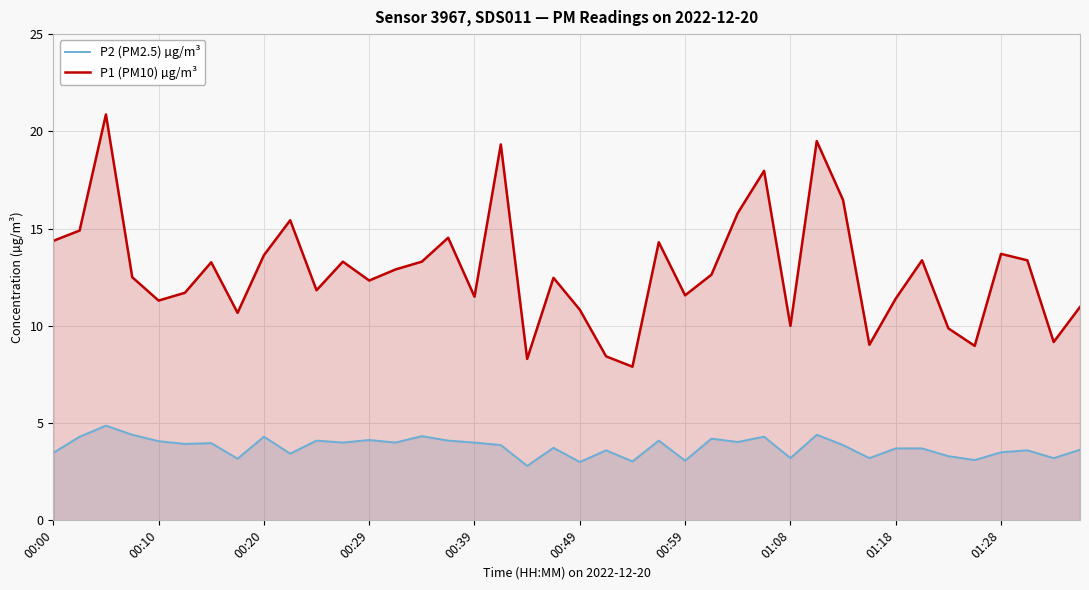

Count the number of data series in this chart.

2